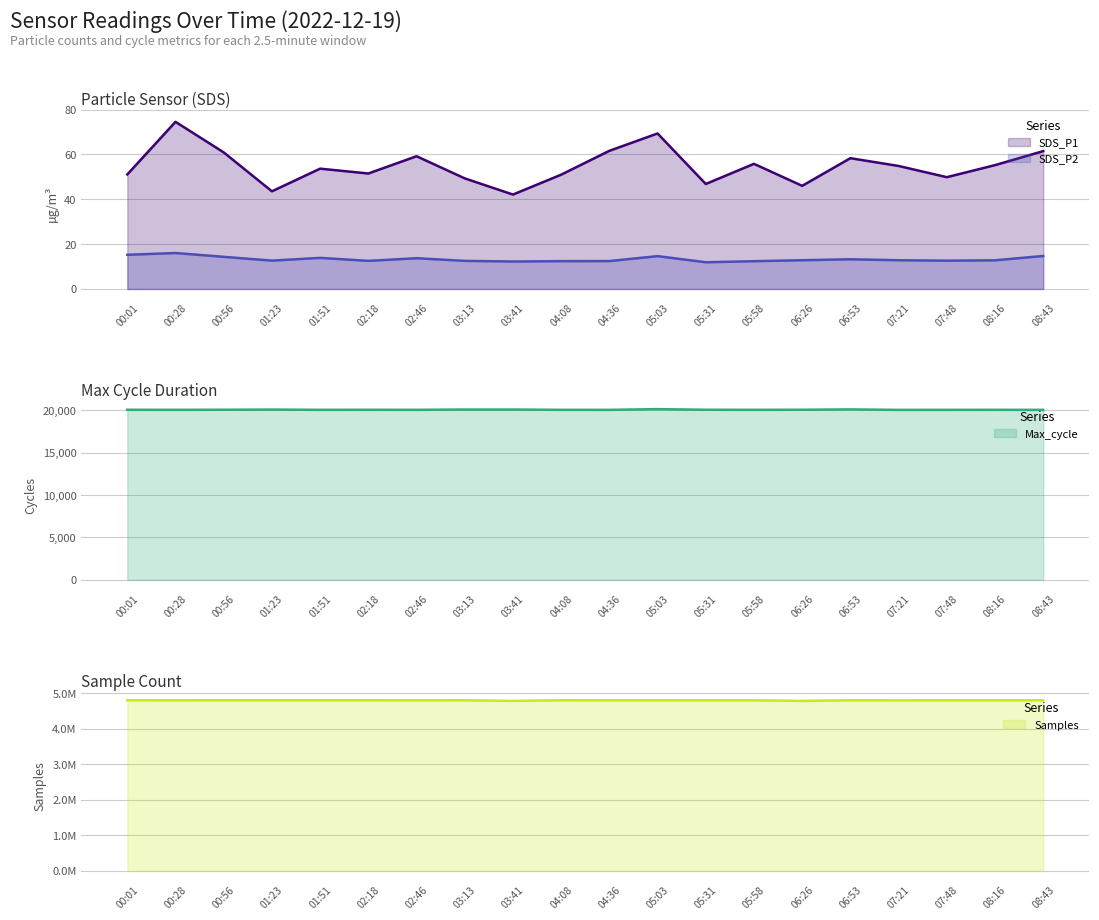

How many values in the SDS_P1 series are below 54?

10